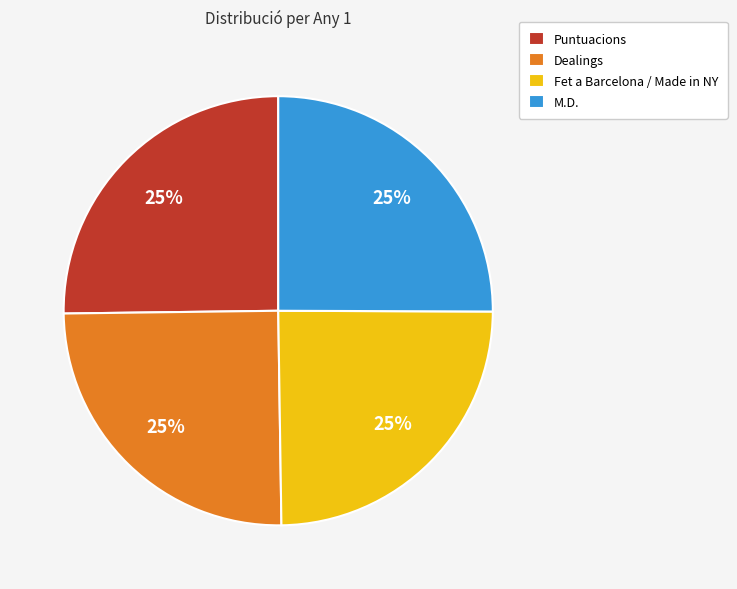

To the nearest percent, what percentage of the pie is Fet a Barcelona / Made in NY?

25%